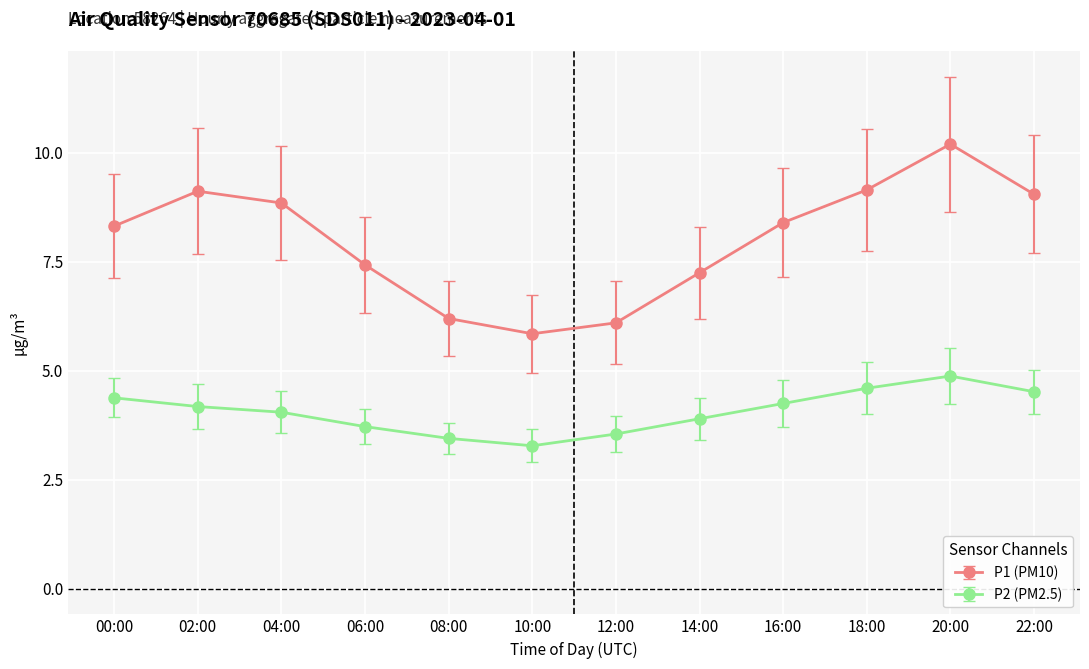

Where does the P1 (PM10) series first go above 8?

00:00